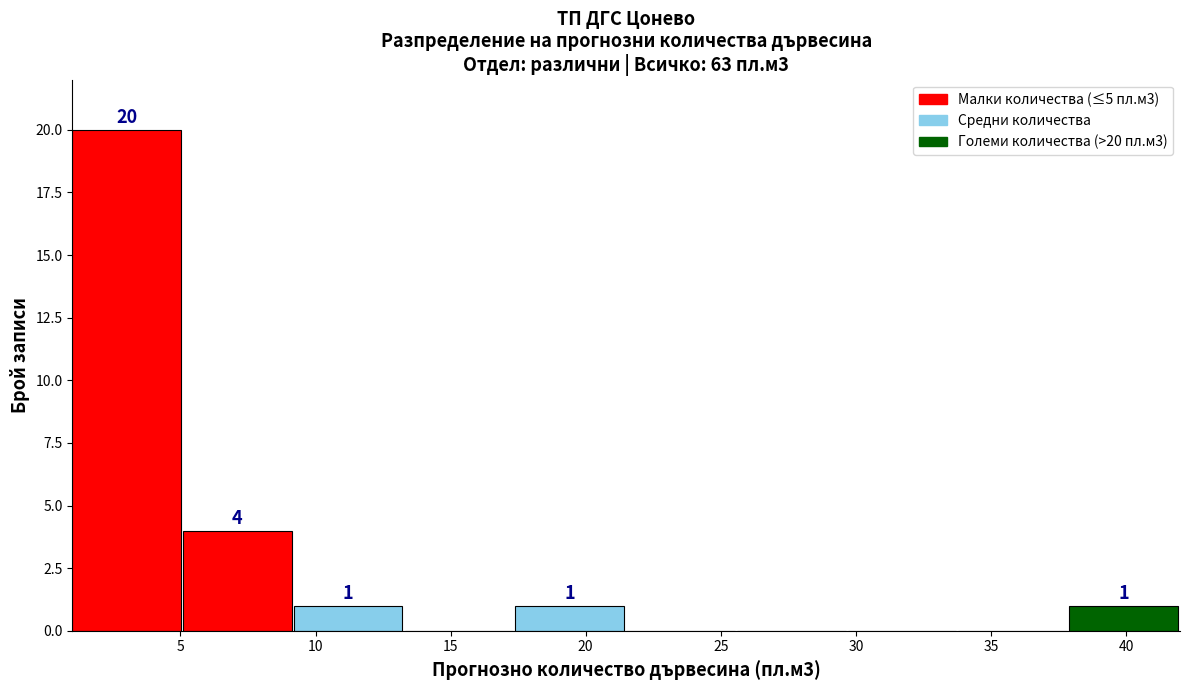

Over which range of the x-axis is the bar tallest?

1.0 to 5.1